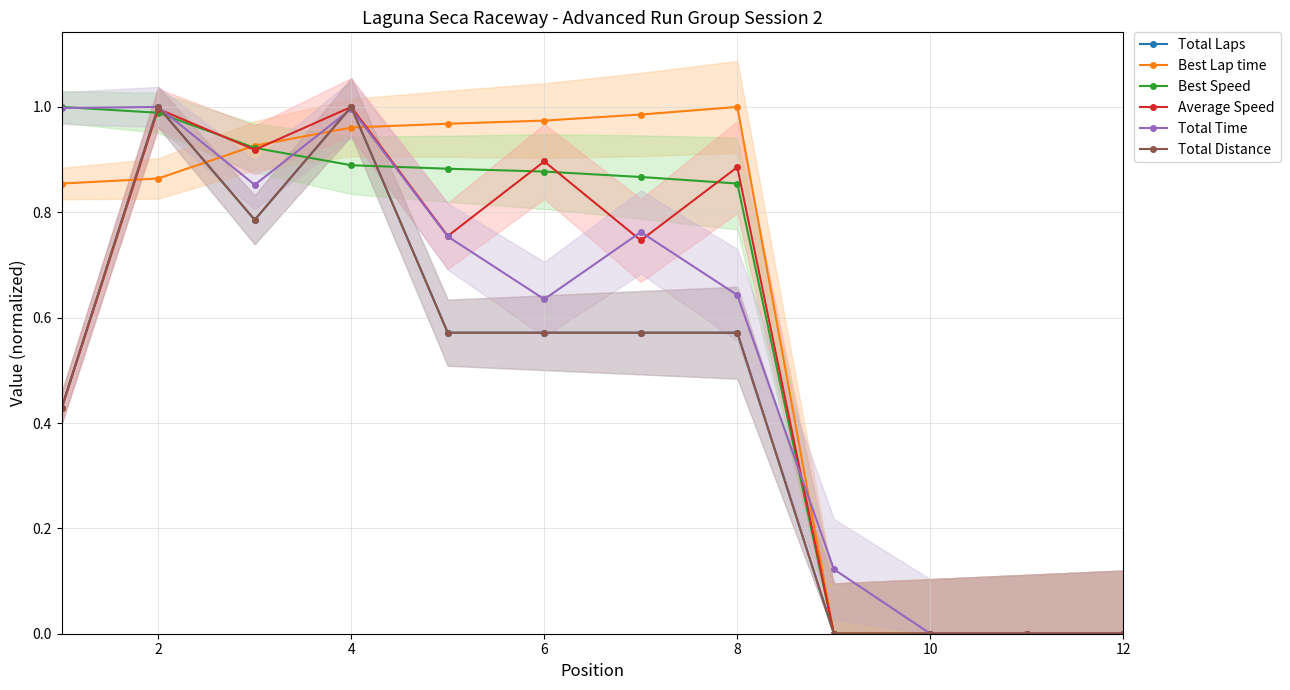

Reading left to right, list all the values displayed in this chart.

Total Laps: 0.4	1.0	0.8	1.0	0.6	0.6	0.6	0.6	0.0	0.0	0.0	0.0
Best Lap time: 0.9	0.9	0.9	1.0	1.0	1.0	1.0	1.0	0.0	0.0	0.0	0.0
Best Speed: 1.0	1.0	0.9	0.9	0.9	0.9	0.9	0.9	0.0	0.0	0.0	0.0
Average Speed: 0.4	1.0	0.9	1.0	0.8	0.9	0.7	0.9	0.0	0.0	0.0	0.0
Total Time: 1.0	1.0	0.9	1.0	0.8	0.6	0.8	0.6	0.1	0.0	0.0	0.0
Total Distance: 0.4	1.0	0.8	1.0	0.6	0.6	0.6	0.6	0.0	0.0	0.0	0.0